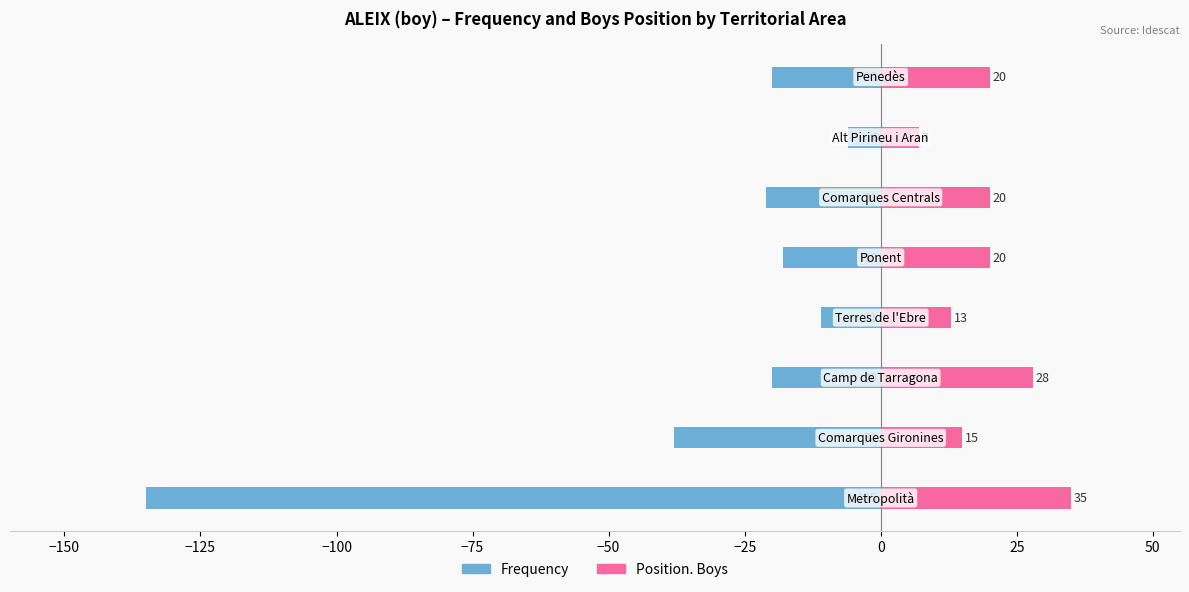

Reading left to right, what are all the values shown in this chart?

Frequency: -135	-38	-20	-11	-18	-21	-6	-20
Position. Boys: 35	15	28	13	20	20	7	20